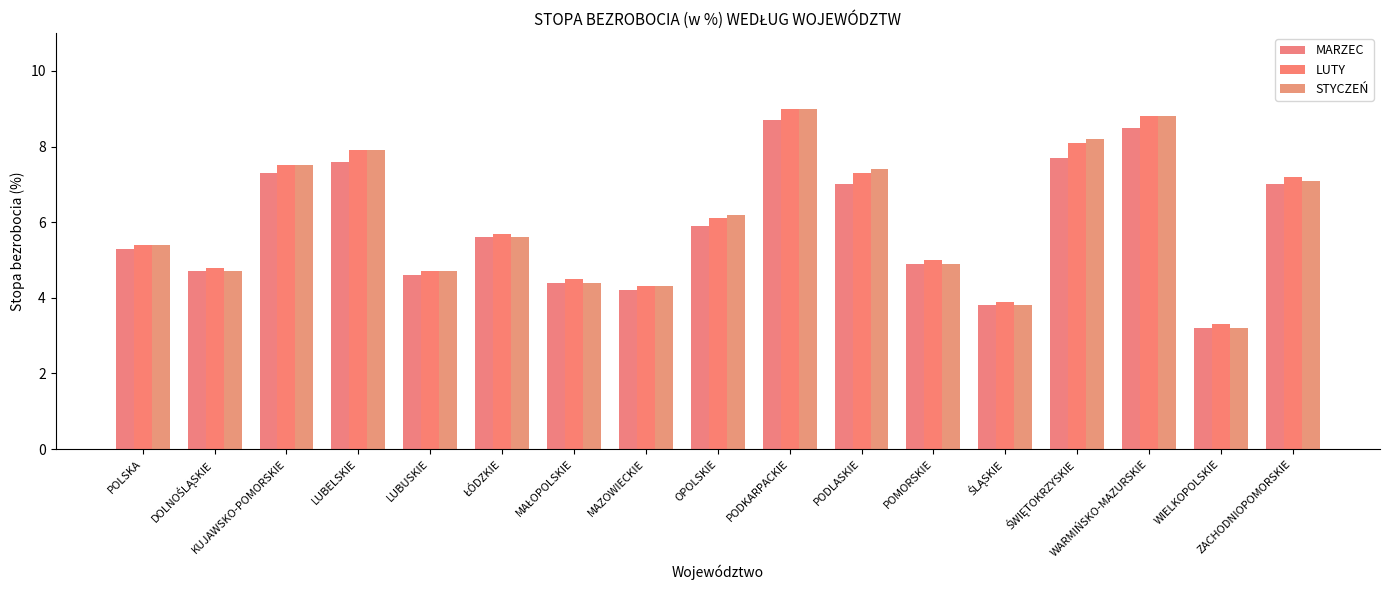

At ŚWIĘTOKRZYSKIE, list the series in order from largest to smallest.

STYCZEŃ, LUTY, MARZEC